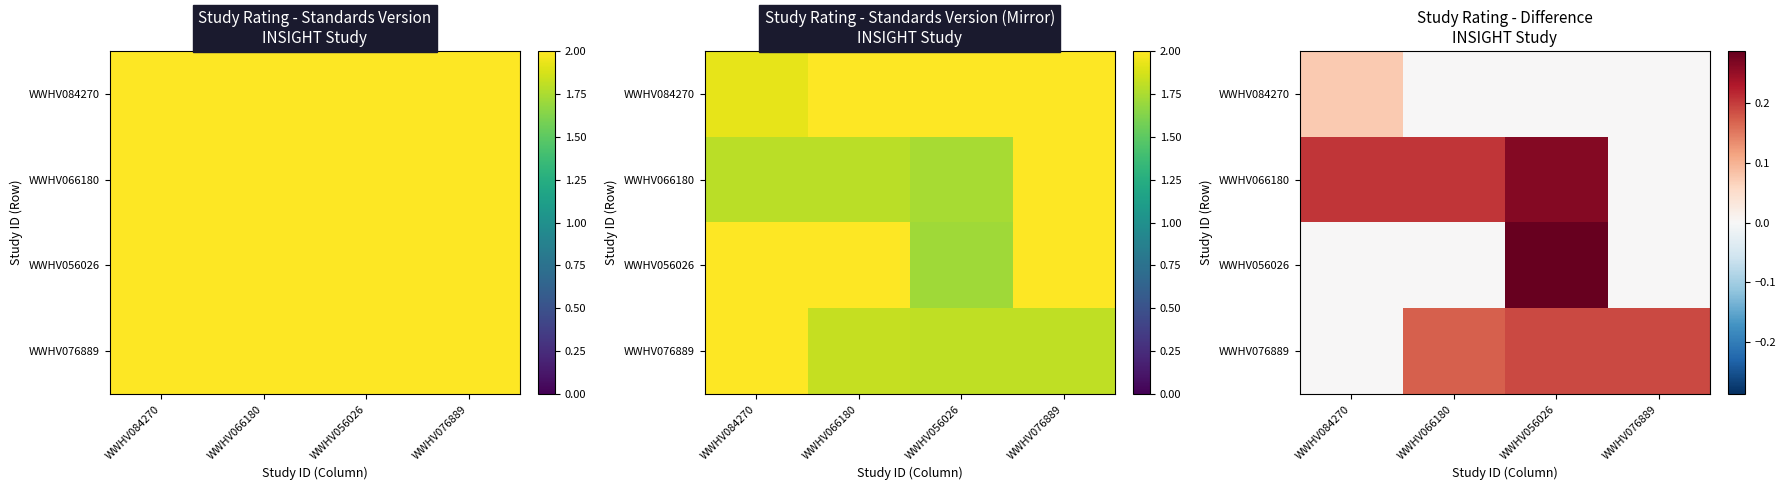

Where is WWHV066180 nearest to the value 0?

WWHV076889